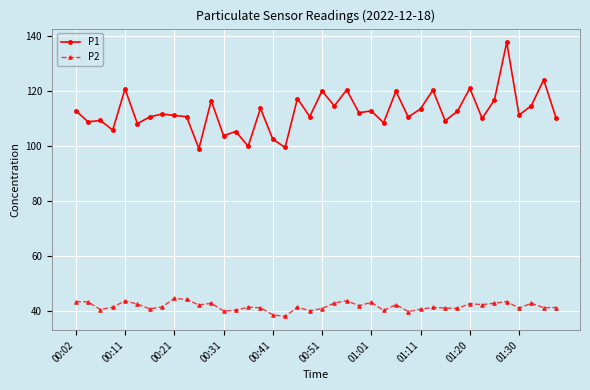

What is the value of the P2 point at the 11th from the left?

42.3